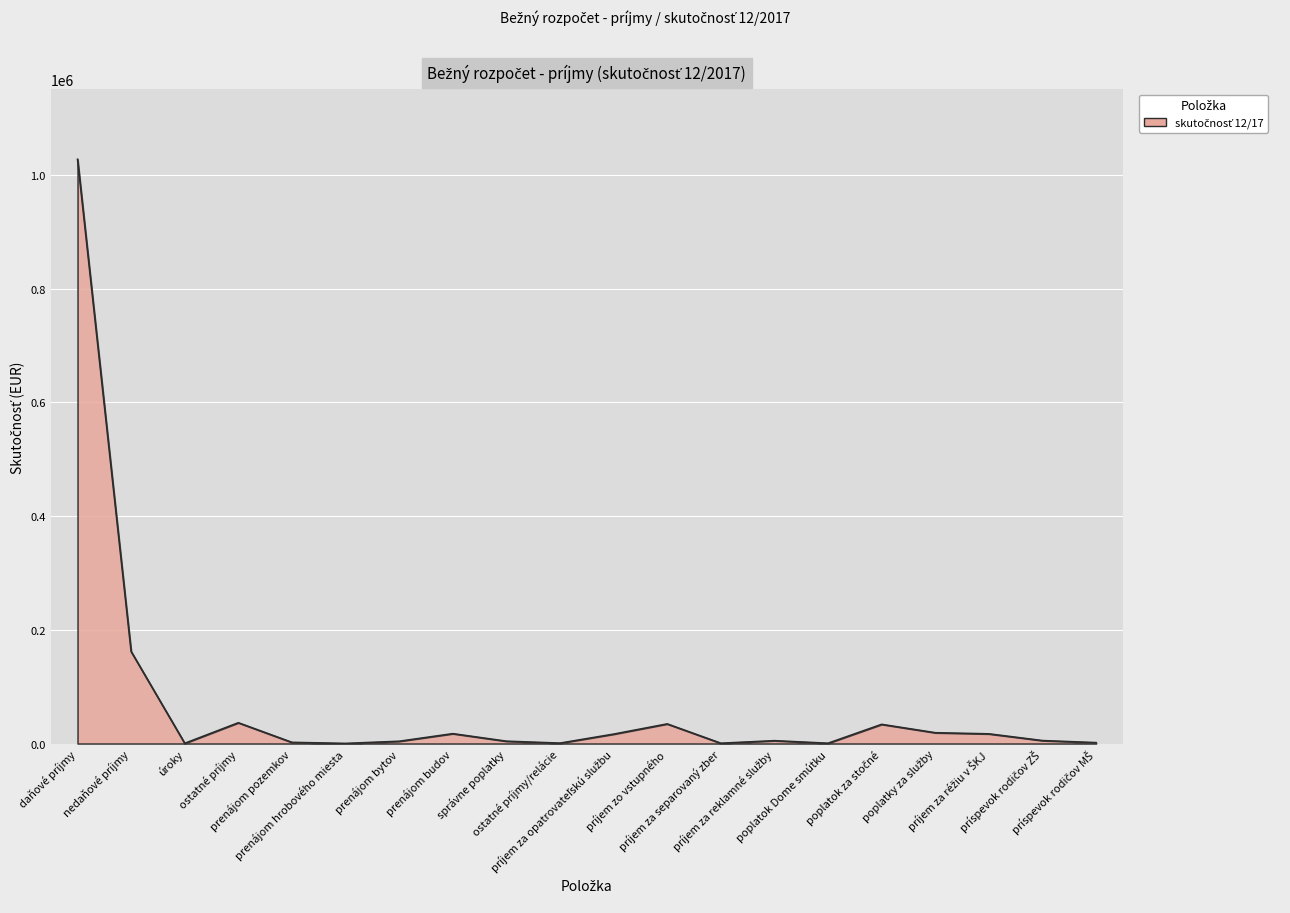

Is it true that the value at prenájom bytov is 3975?

True